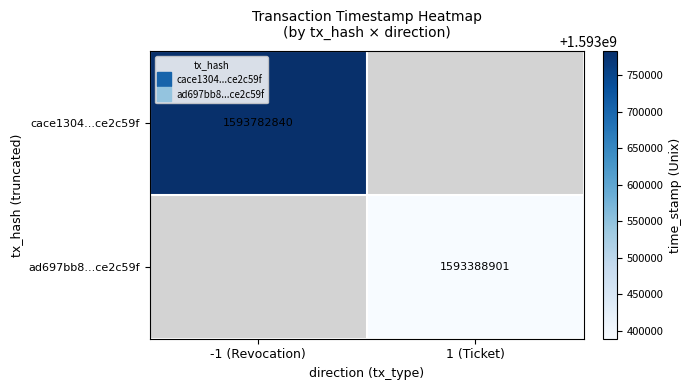

Which category has the highest value across all series?

-1 (Revocation)